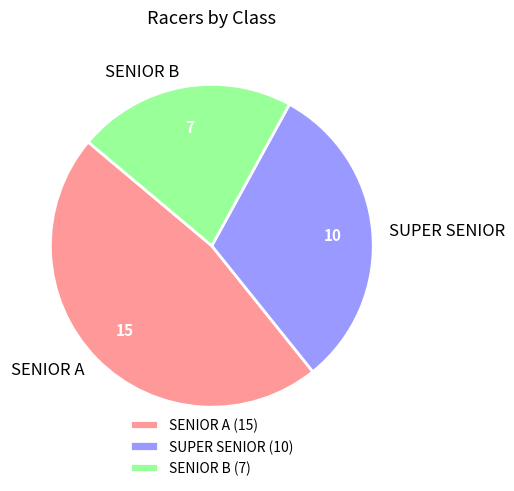

Combined, do SENIOR B and SUPER SENIOR account for over 50%?

Yes